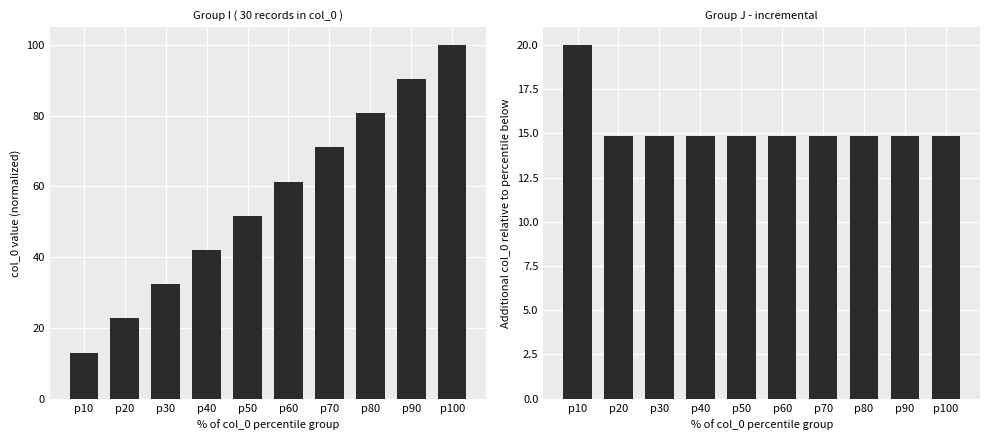

What is the value of the col_0_J bar at the 2nd from the left?

14.9